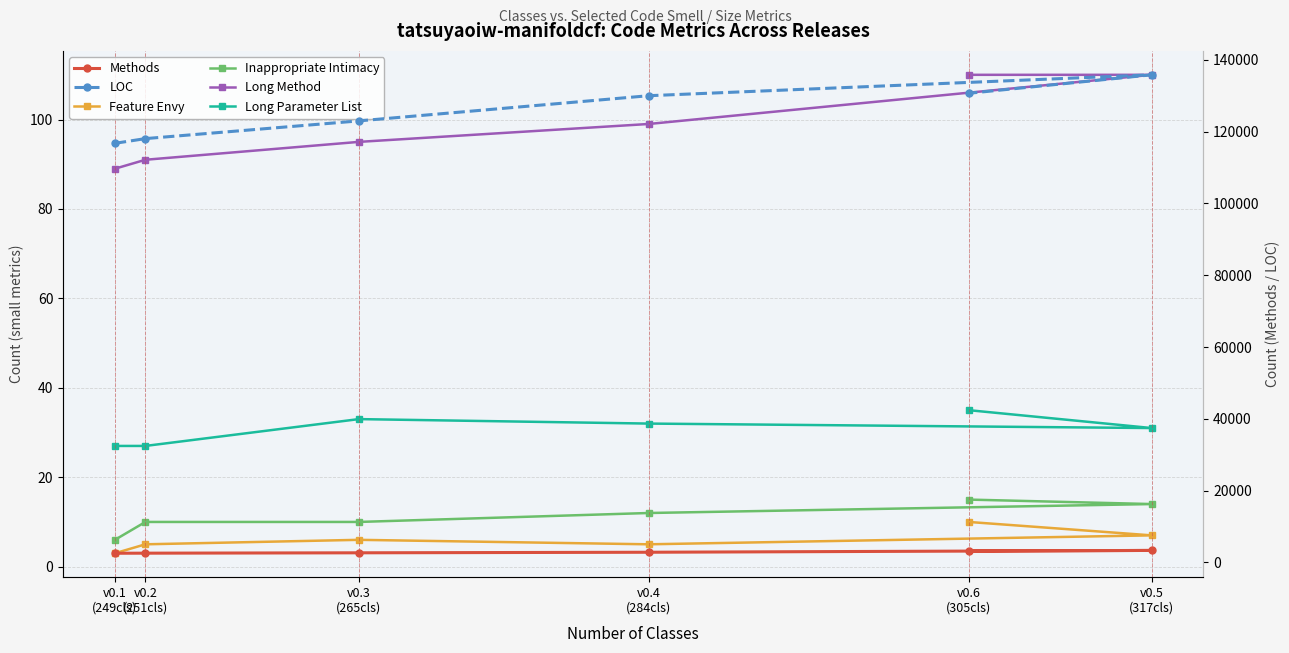

What is the sum of all Long Method values?

594